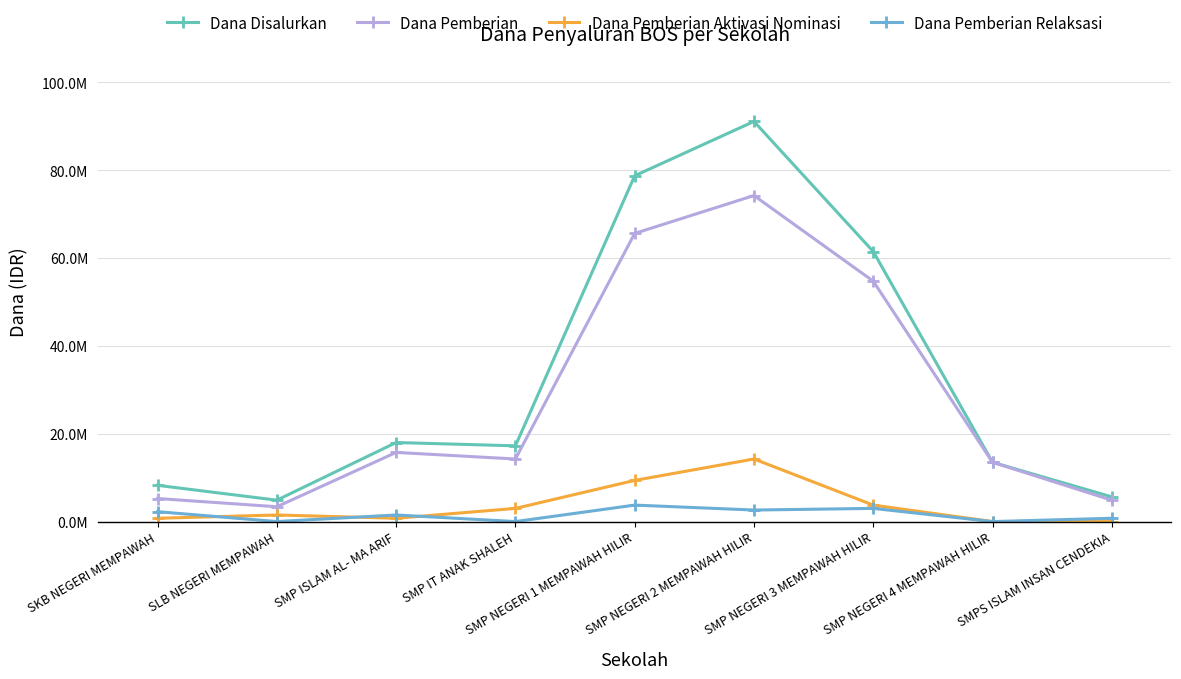

At which label does Dana Pemberian Relaksasi reach its minimum?

SLB NEGERI MEMPAWAH